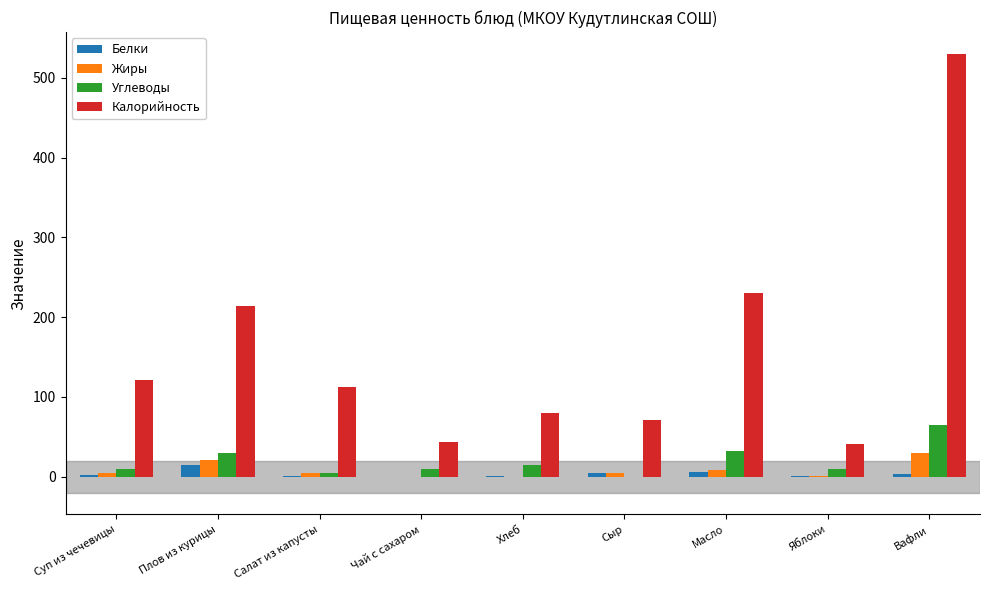

How many data points does each series have?

9